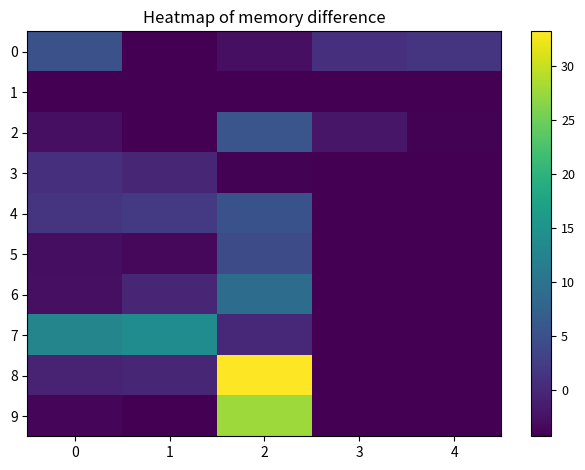

At how many categories does at least one series exceed 20?

1